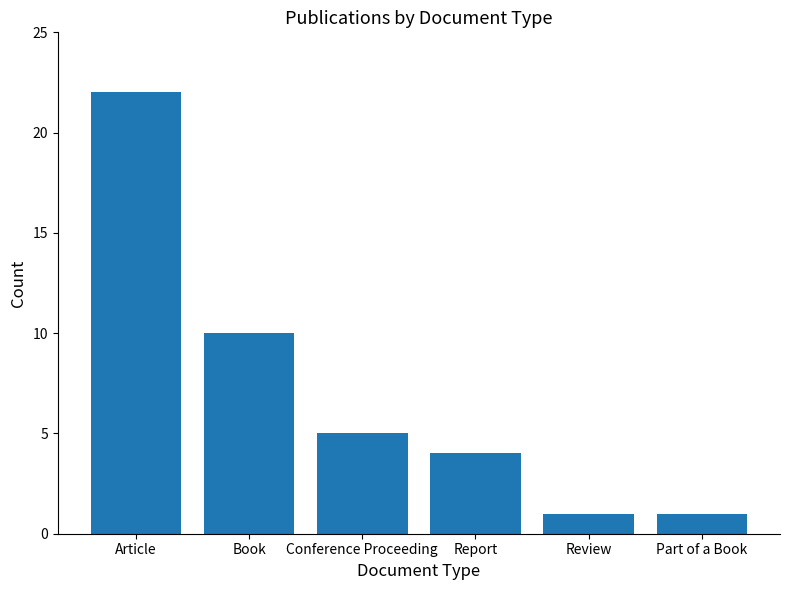

What is the maximum value shown in the chart?

22